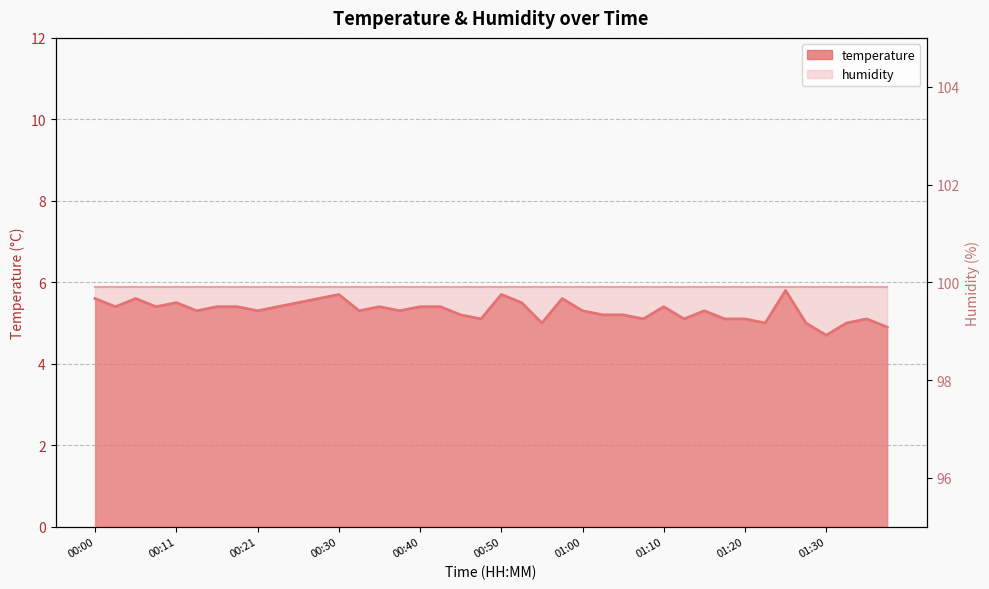

What is the difference between the values at 01:13 and 00:50?

0.6